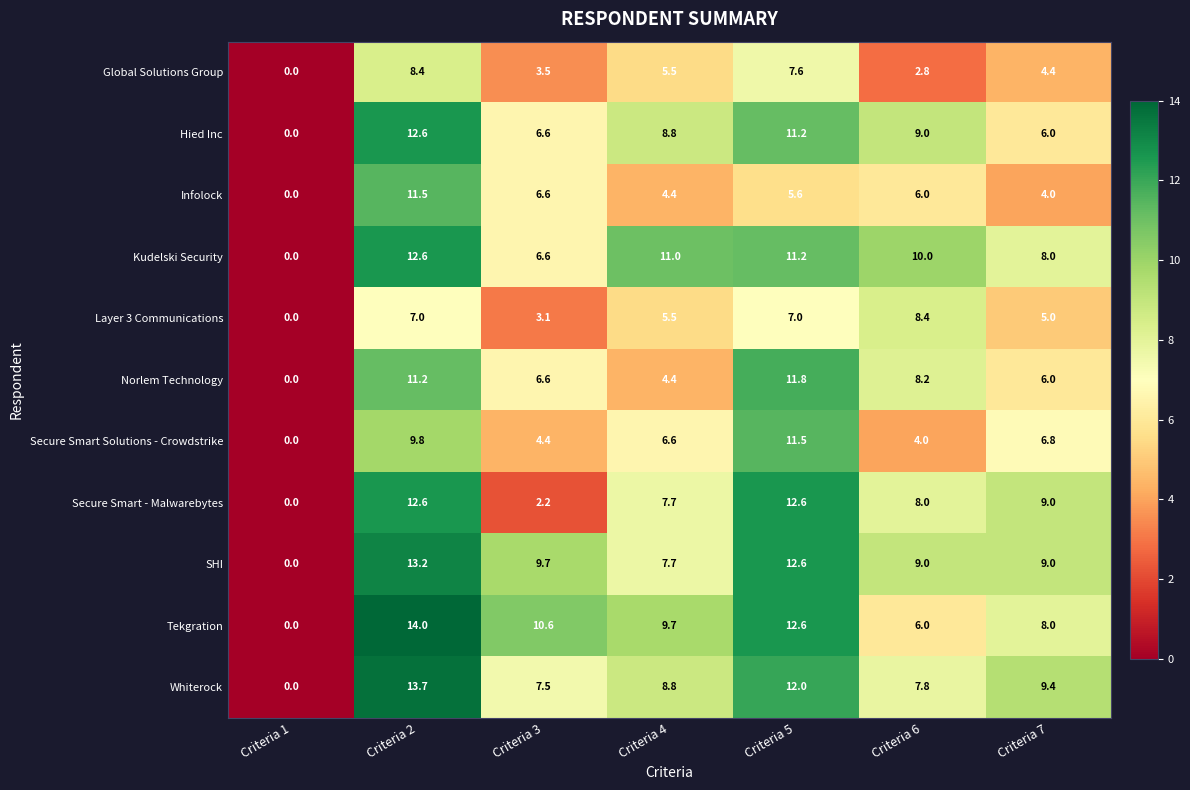

What is the sum of all Infolock values?

38.1